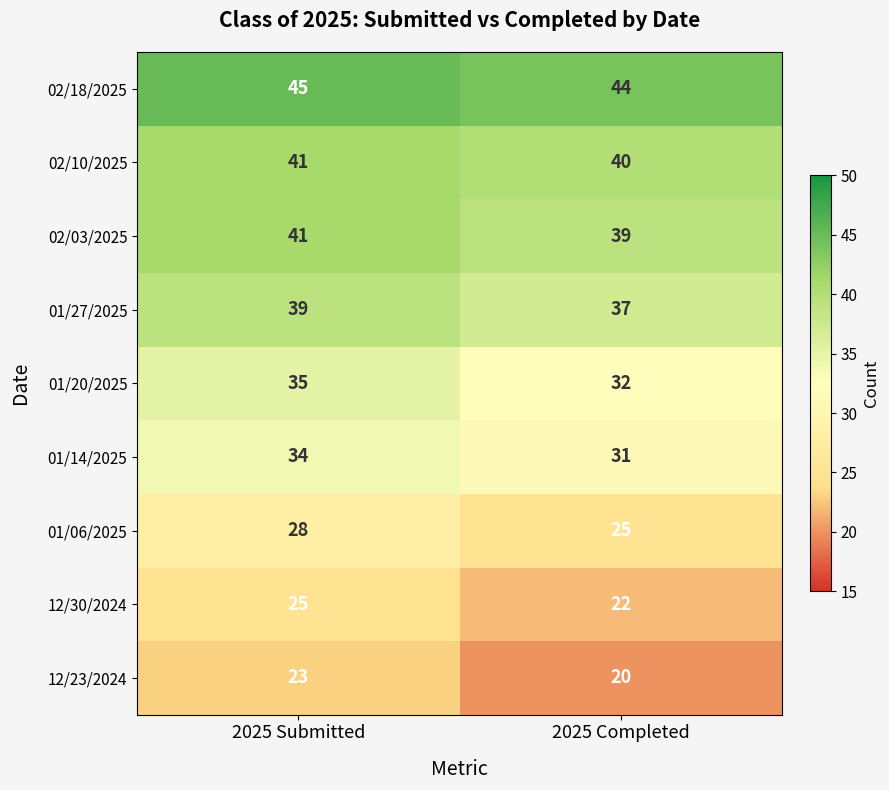

Is it true that 01/06/2025 equals 10 at 2025 Completed?

False